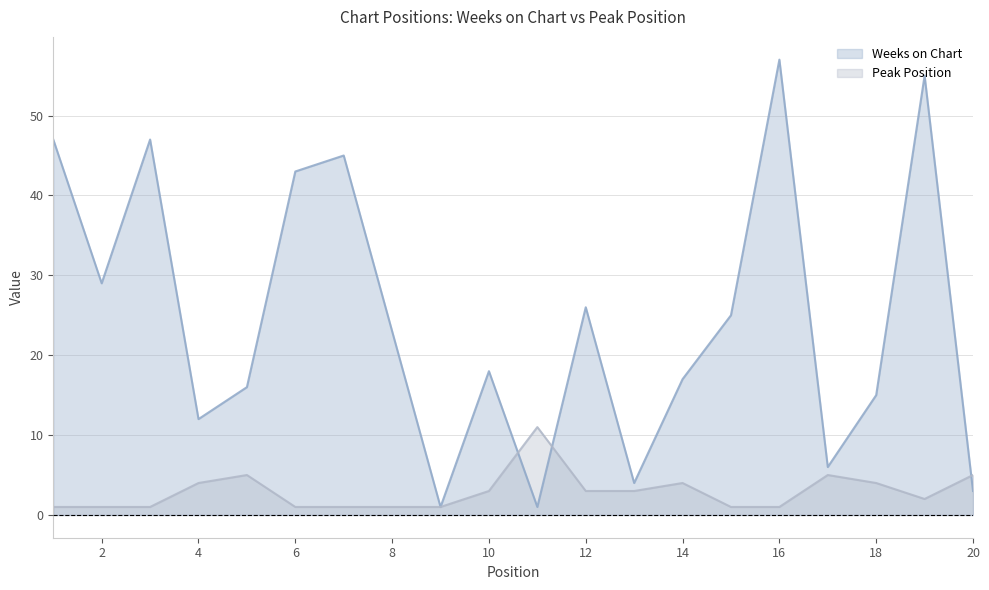

How many interior local peaks does the Weeks on Chart series have?

6